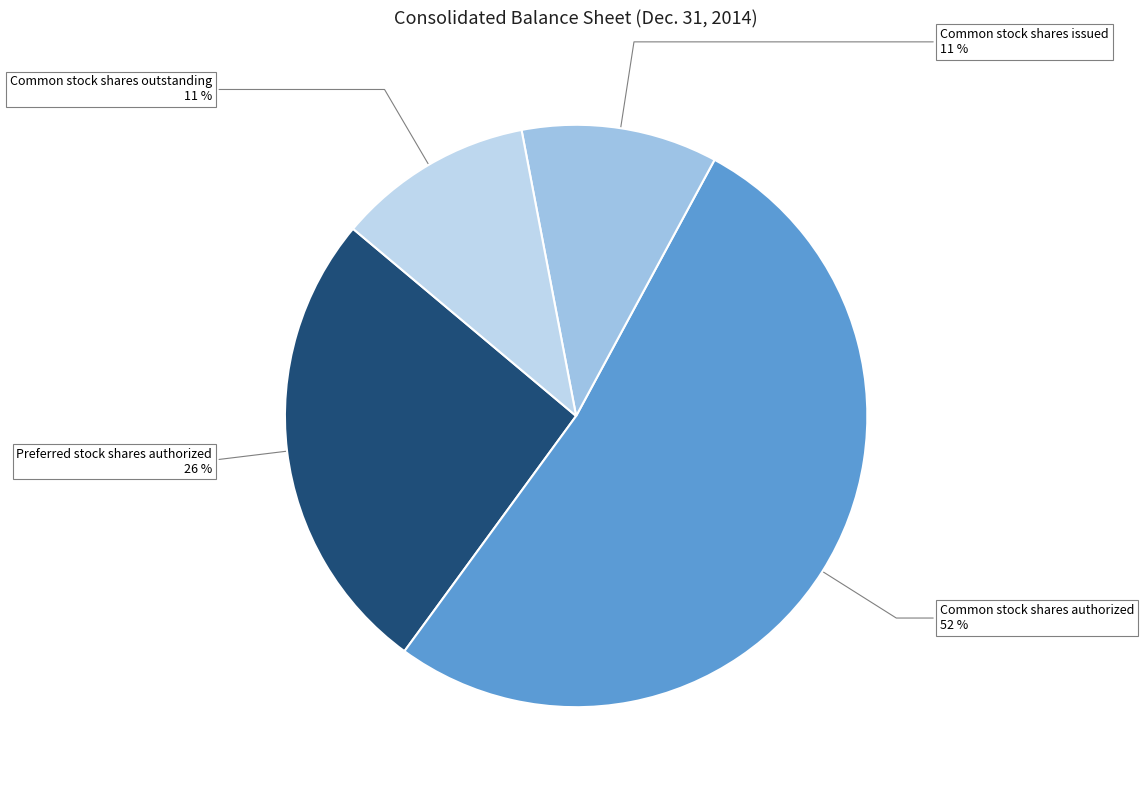

What is the ratio of the value at Common stock shares issued to the value at Preferred stock shares authorized?

0.4